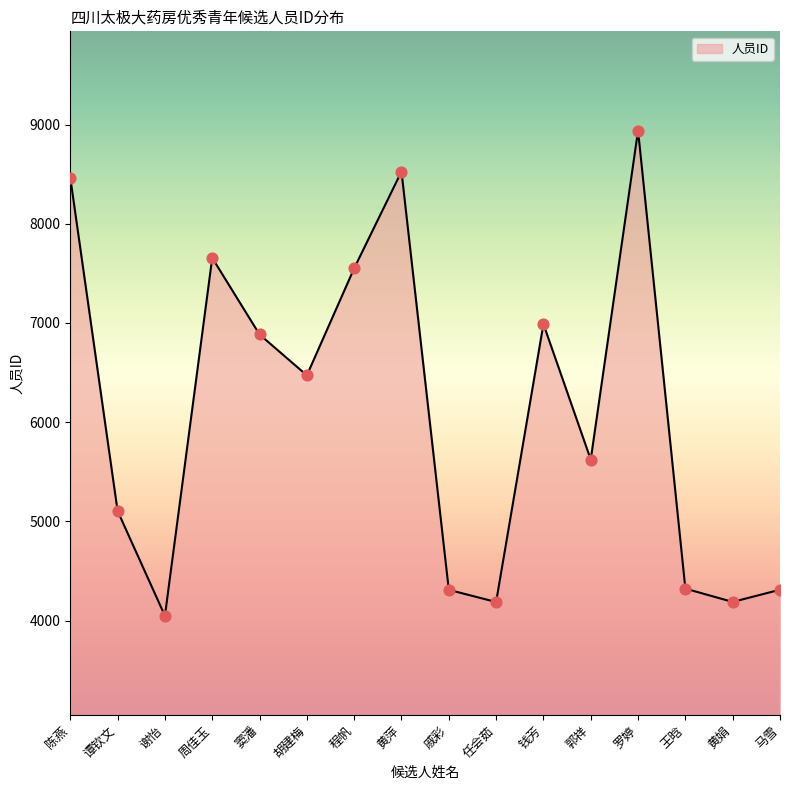

Which has a higher value, 陈燕 or 戚彩?

陈燕